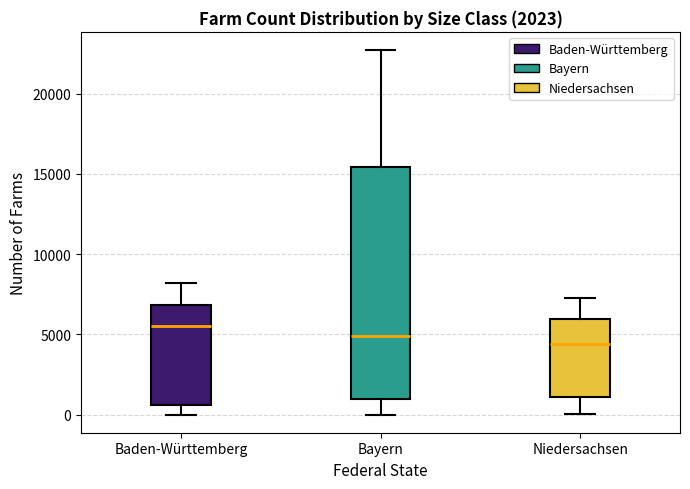

Comparing the boxes themselves (not the whiskers), which one is the tallest?

Bayern